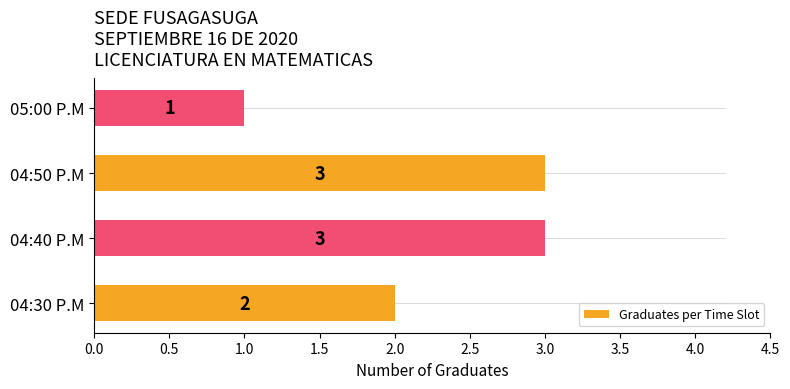

How many categories are shown in the chart?

4